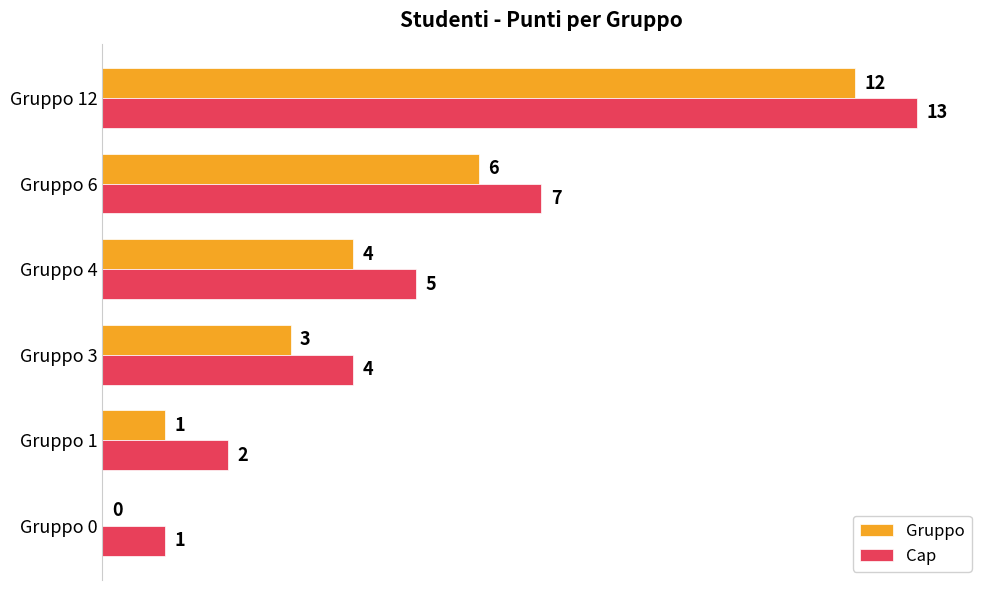

What are all the series names shown in the legend?

Gruppo, Cap